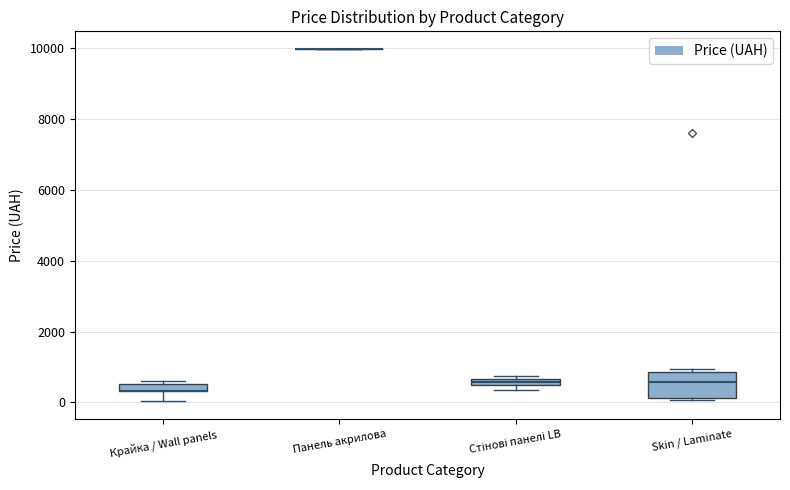

Where is the lower edge of the box for Крайка / Wall panels on the y-axis? The values are not printed on the chart, so give them approximately, as read against the axis.

400